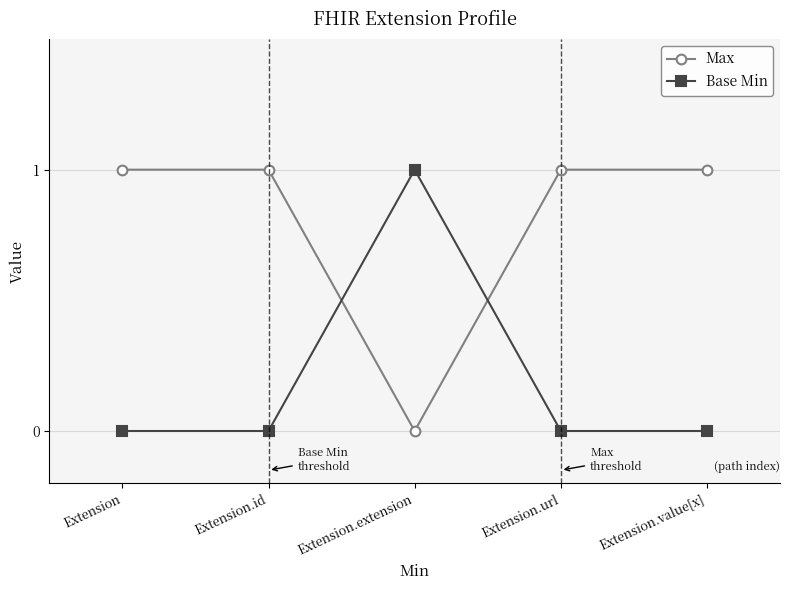

Where is Max nearest to the value 0?

Extension.extension